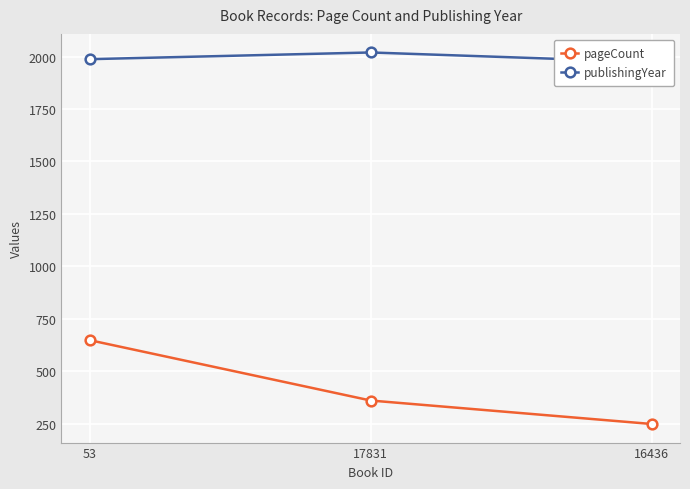

Which series changed the most between 53 and 16436?

pageCount